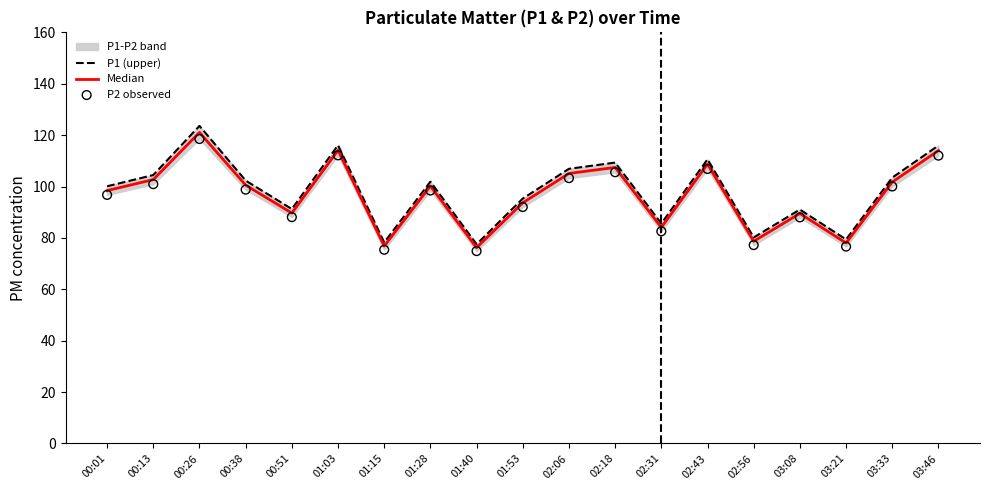

Which series contains the lowest Y value?

P2 observed